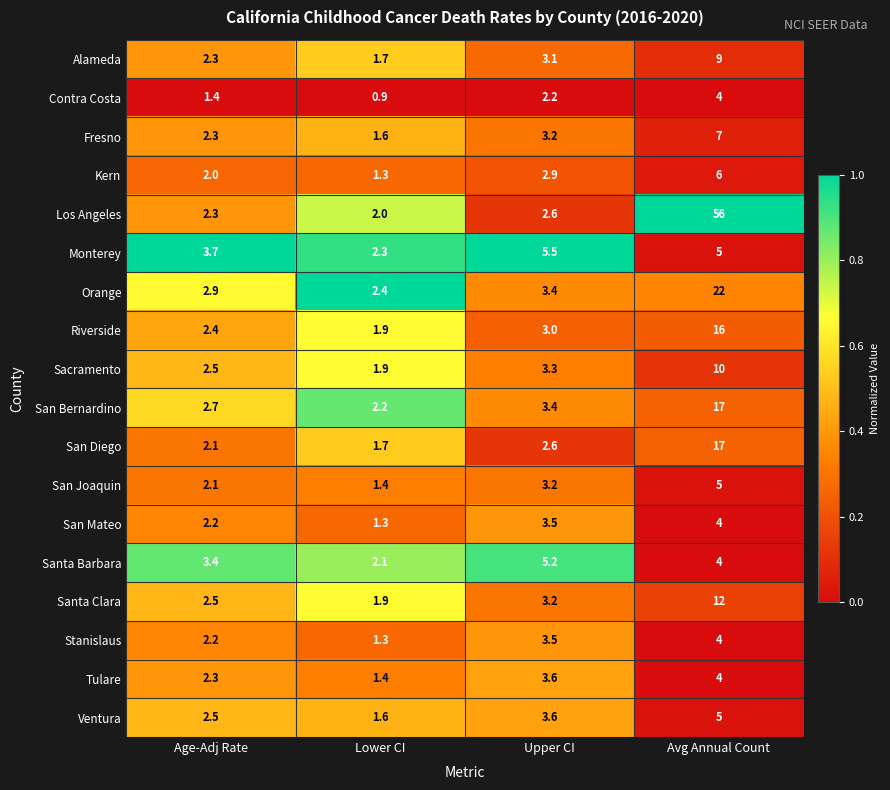

Which category has the lowest value across all series?

Lower CI